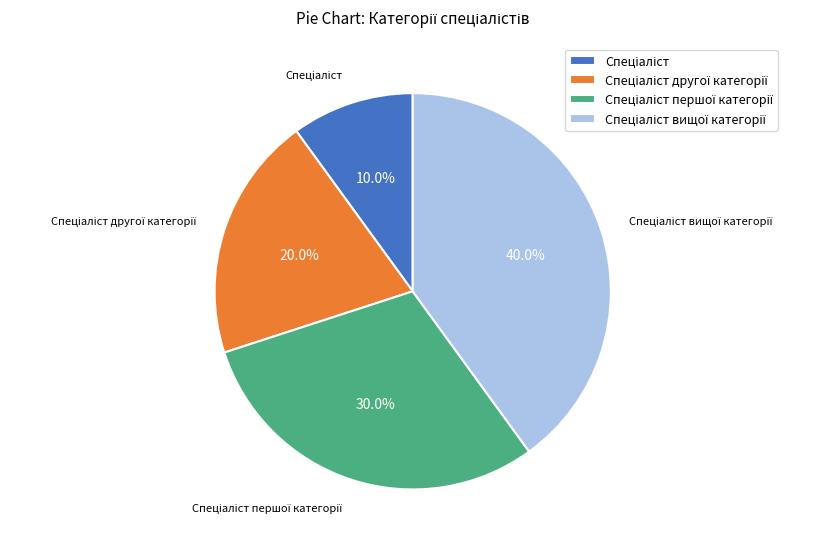

Does any single category account for the majority?

No